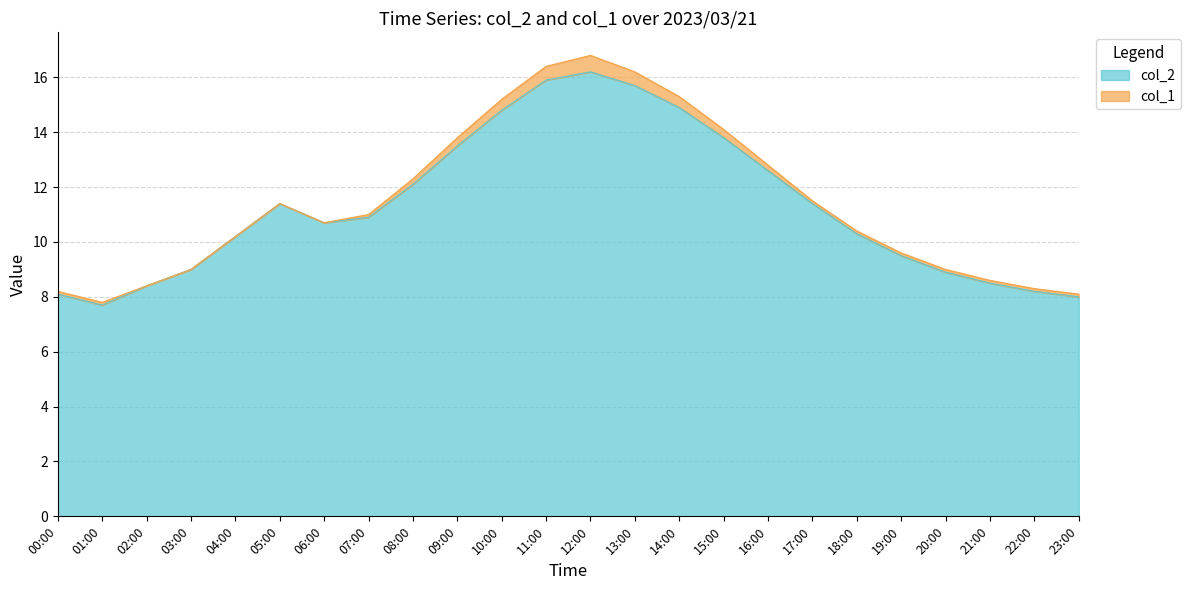

What is the difference between the values at 22:00 and 19:00?

1.3